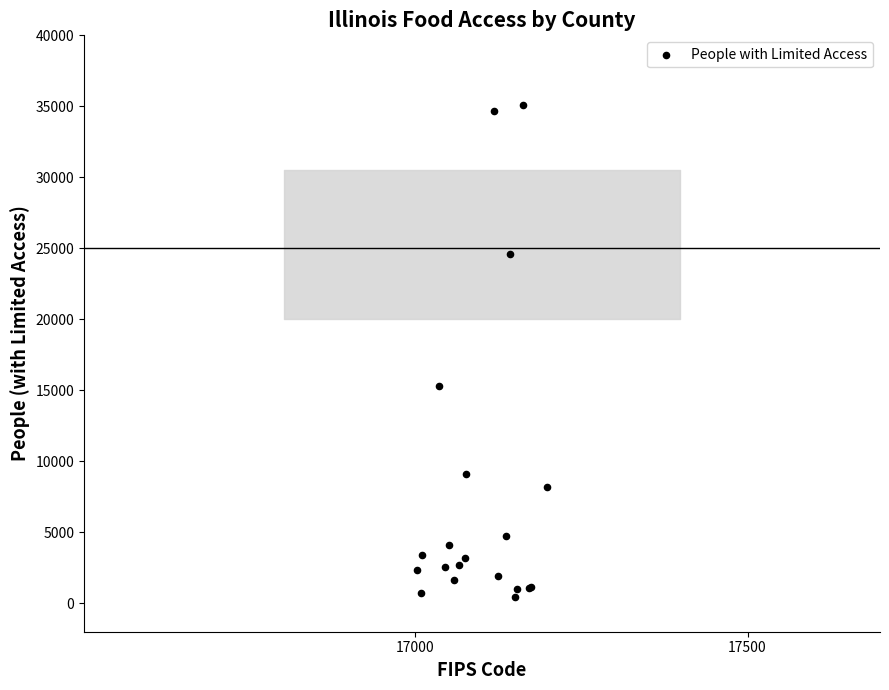

What Y value in the scatter plot is closest to 17784?

15338